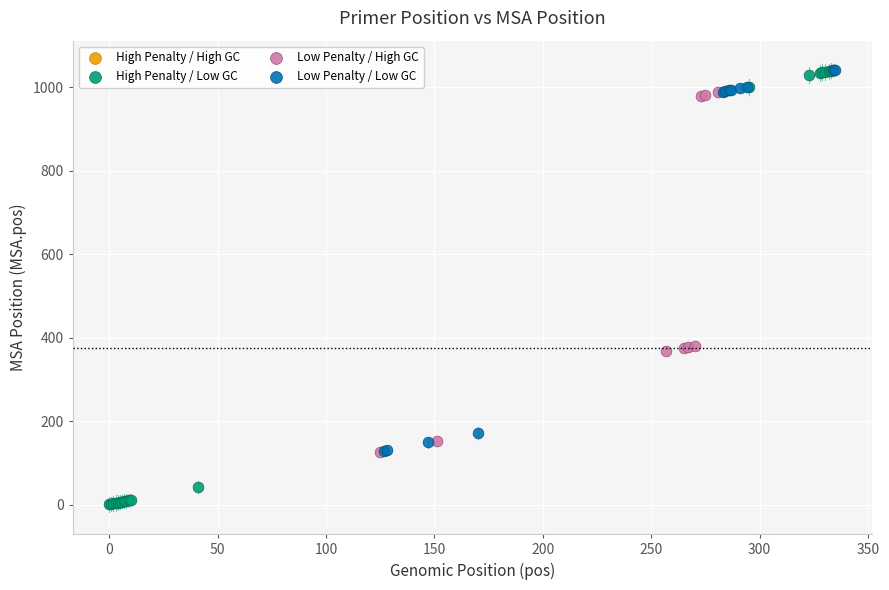

Which series reaches the minimum Y coordinate?

High Penalty / Low GC